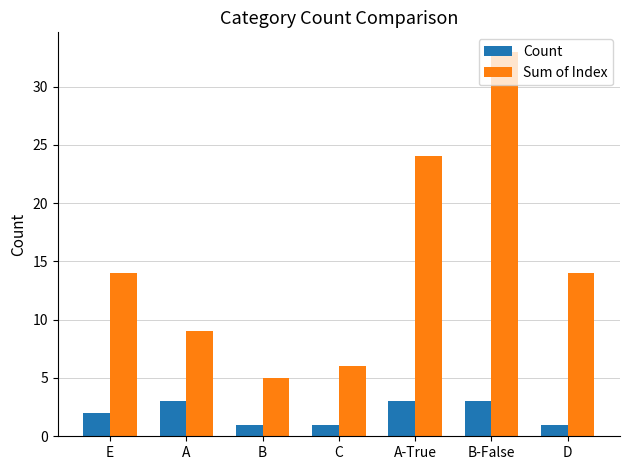

What is the average value of the Sum of Index series?

15